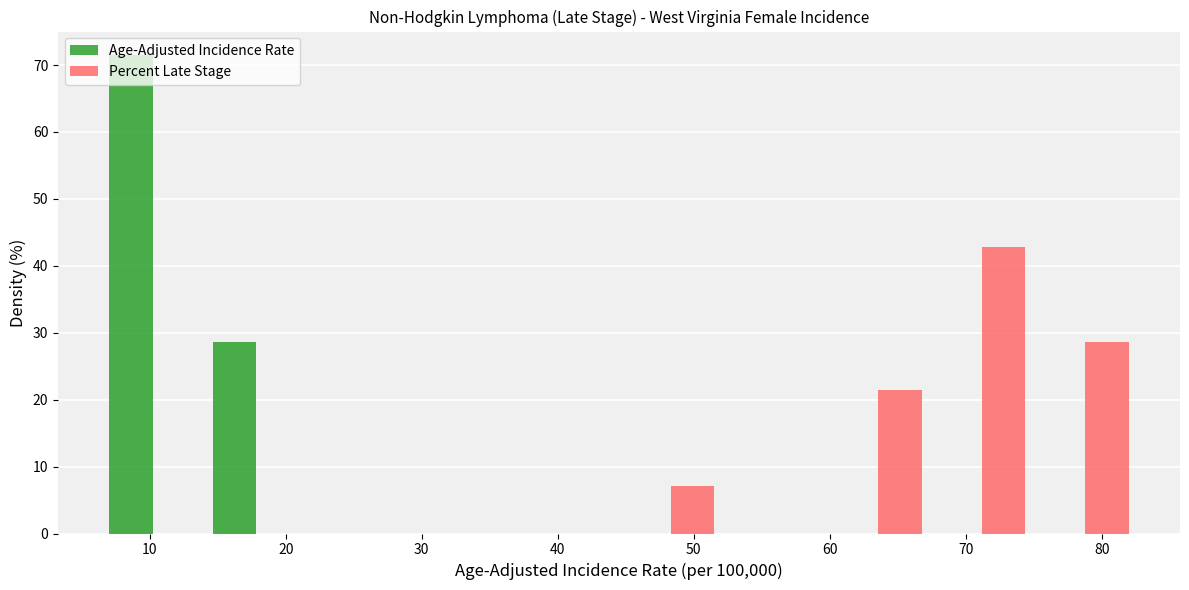

What is the height of the Percent Late Stage bar covering 60 to 67 on the x-axis? Neither the bar edges nor the heights are printed on the chart, so give them approximately, as read against the axes.

21